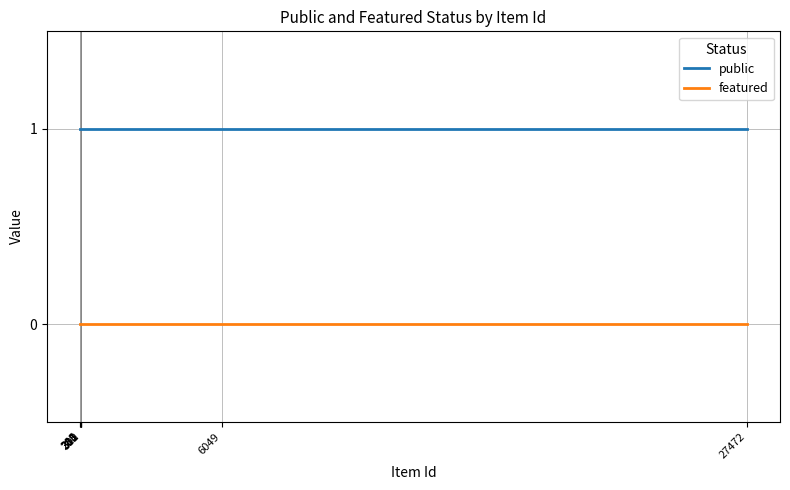

True or false: public and featured intersect in this chart.

False